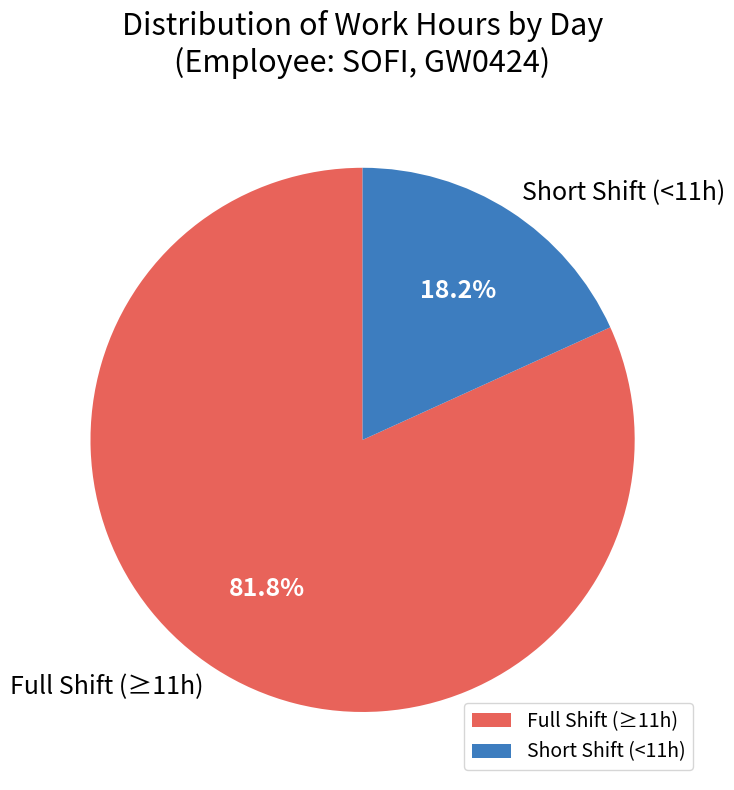

What percentage is NOT represented by Short Shift (<11h)?

81.8%